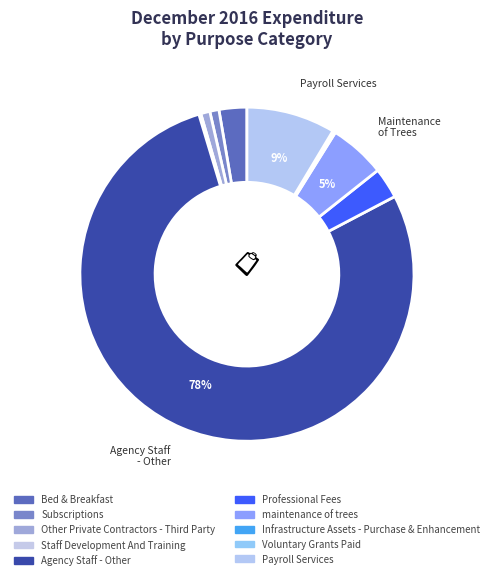

Approximately how many times larger is the value at Professional Fees compared to maintenance of trees?

0.5